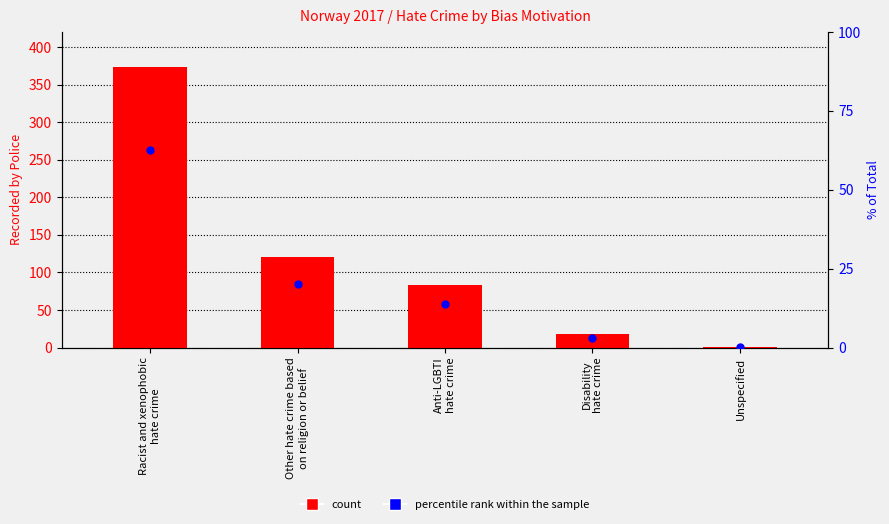

Which series contains the highest Y value?

Recorded by Police